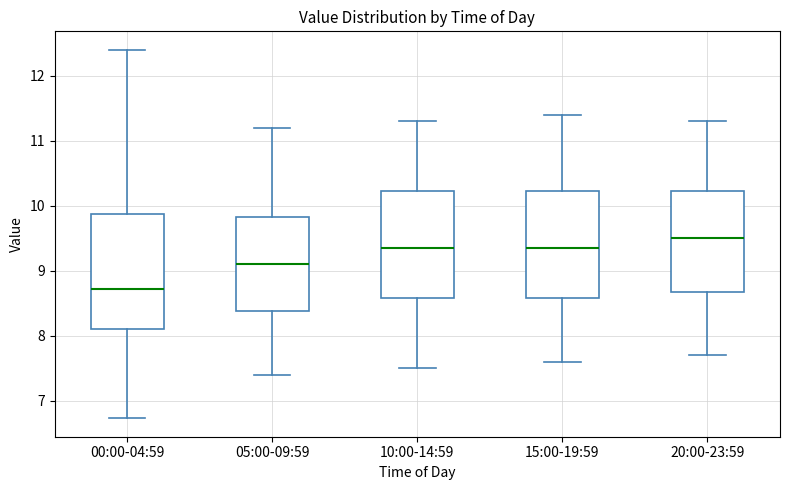

Where is the lower edge of the box for 10:00-14:59 on the y-axis? The values are not printed on the chart, so give them approximately, as read against the axis.

8.6